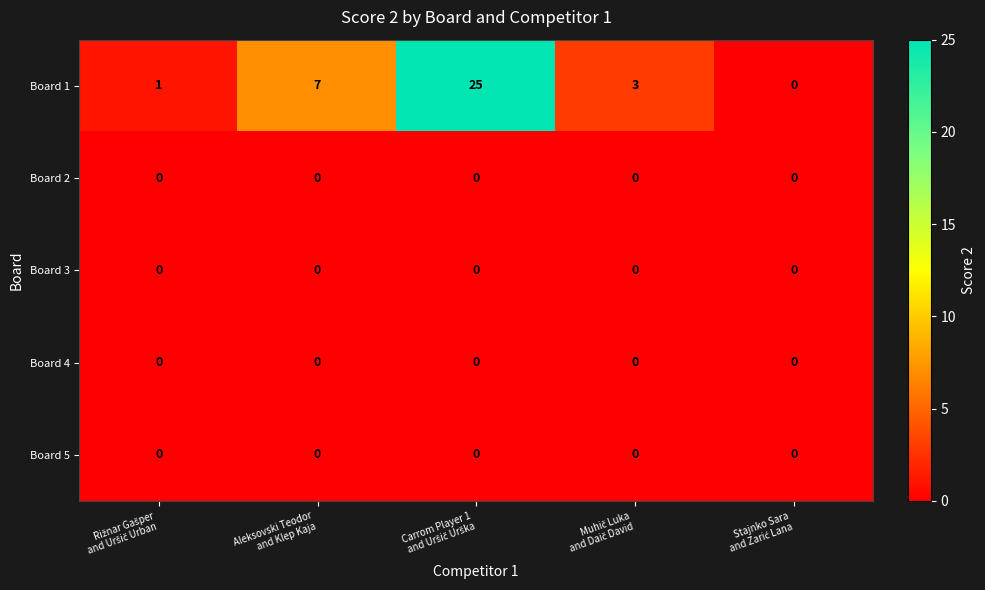

Reading left to right, transcribe all the data shown in this chart.

Board 1: 1	7	25	3	0
Board 2: 0	0	0	0	0
Board 3: 0	0	0	0	0
Board 4: 0	0	0	0	0
Board 5: 0	0	0	0	0